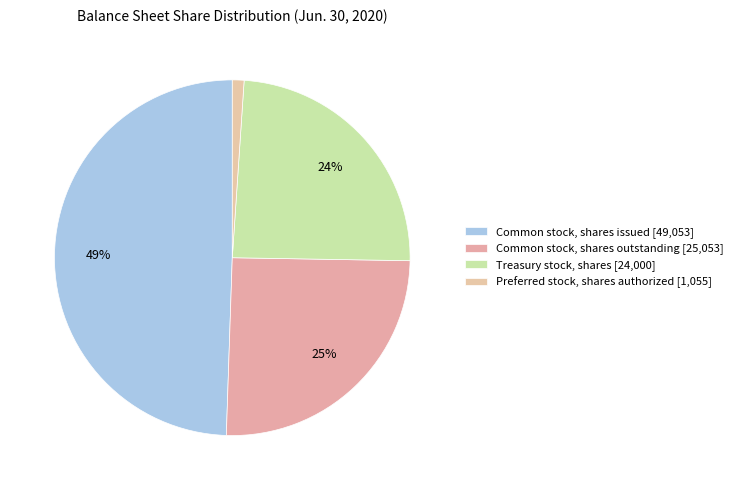

Which category has the smallest portion of the pie?

Preferred stock, shares authorized